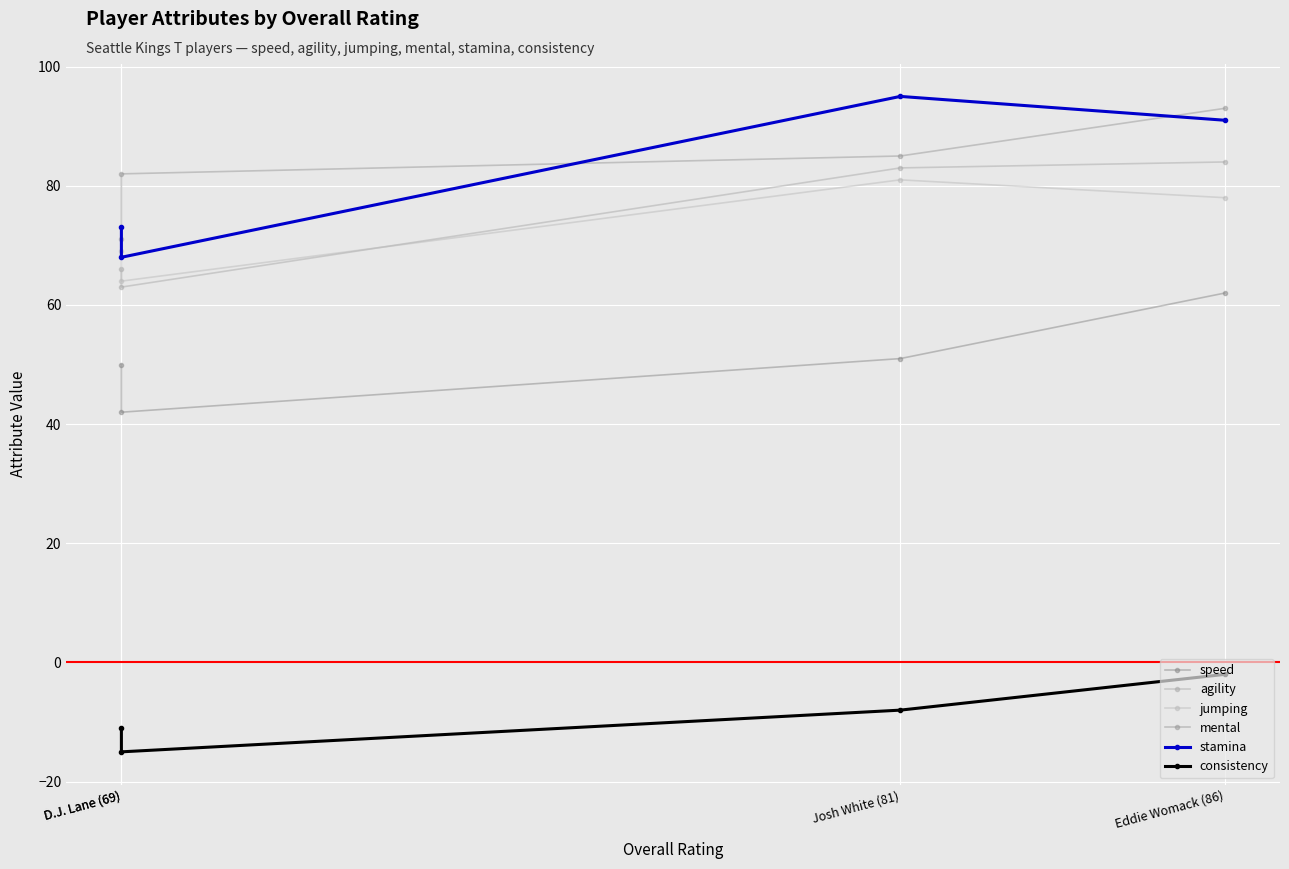

True or false: mental and speed cross at least once.

False